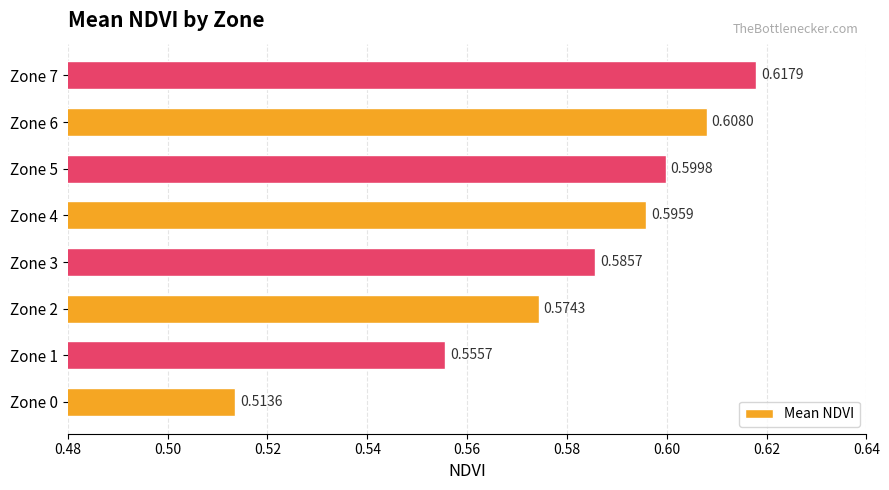

What is the sum of all values?

4.7